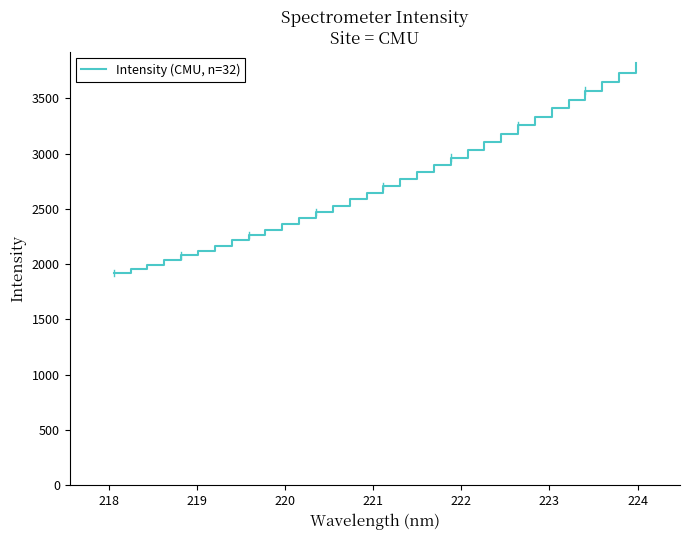

What is the minimum value shown in the chart?

1920.2